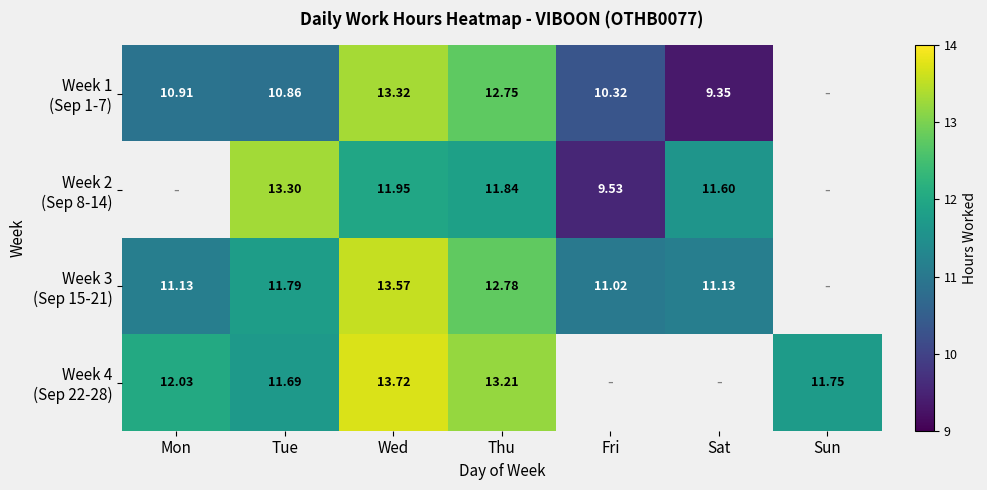

At how many categories does at least one series exceed 10?

7